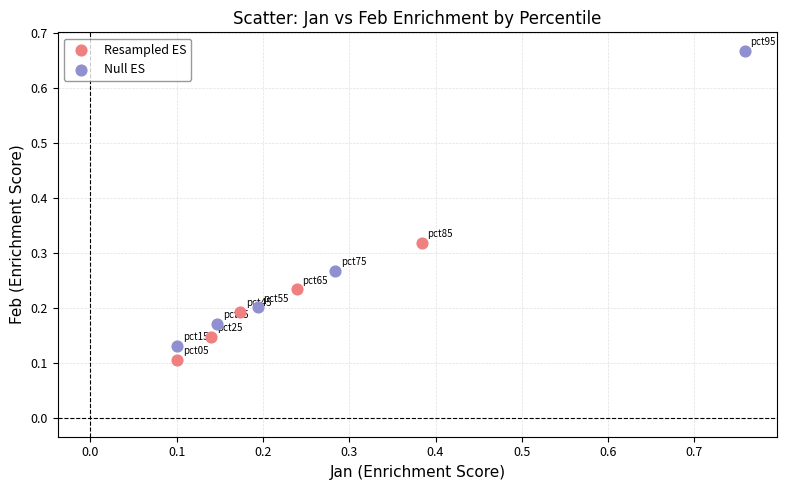

Which series reaches the maximum Y coordinate?

Null ES